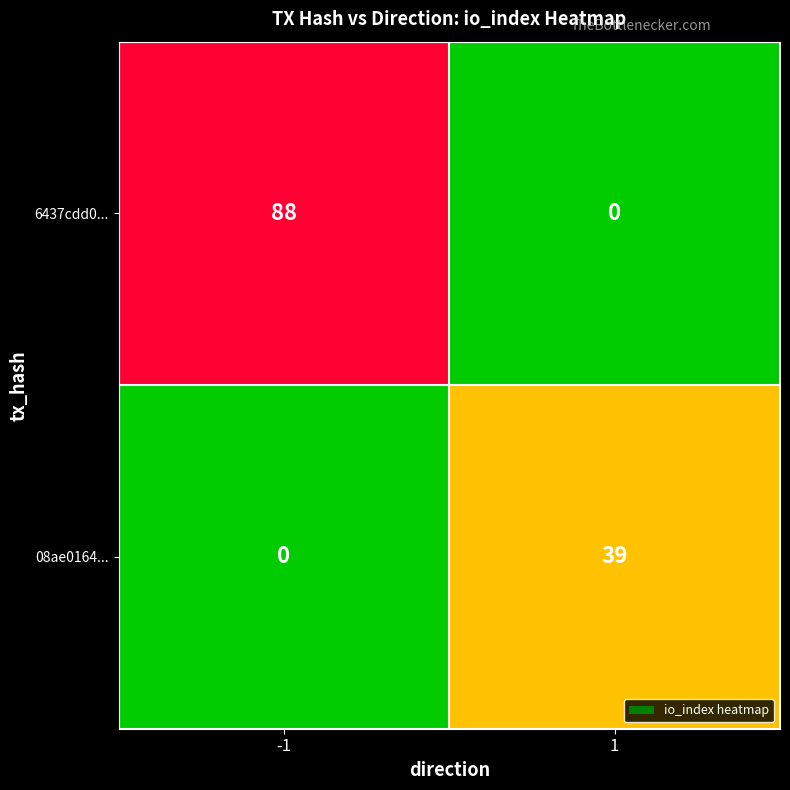

Reading left to right, list all the values displayed in this chart.

6437cdd0...: 88	0
08ae0164...: 0	39